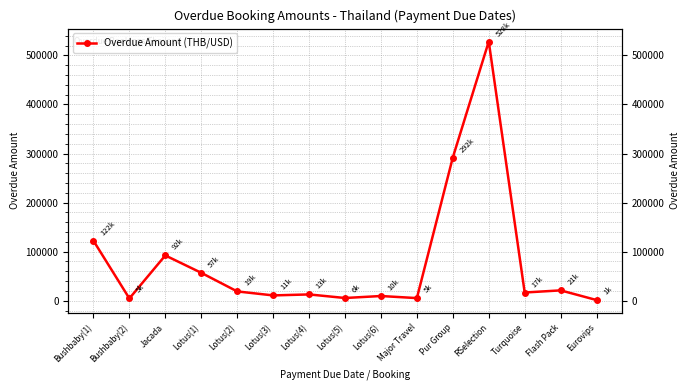

Reading right to left, extract all data points from this chart.

Eurovips=1401.0	Flash Pack=21097.1	Turquoise=16750.0	RSelection=528170.0	Pur Group=291839.0	Major Travel=5360.0	Lotus(6)=9600.0	Lotus(5)=5560.0	Lotus(4)=12840.0	Lotus(3)=10840.0	Lotus(2)=18970.0	Lotus(1)=56880.0	Jacada=92290.0	Bushbaby(2)=4630.0	Bushbaby(1)=122290.0